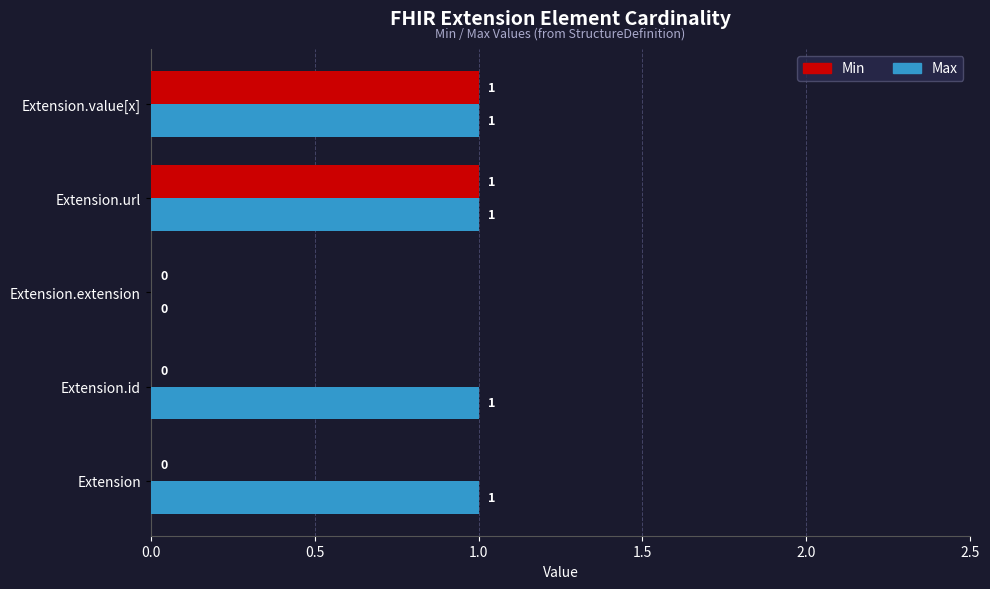

Which series has the largest total across all categories?

Max